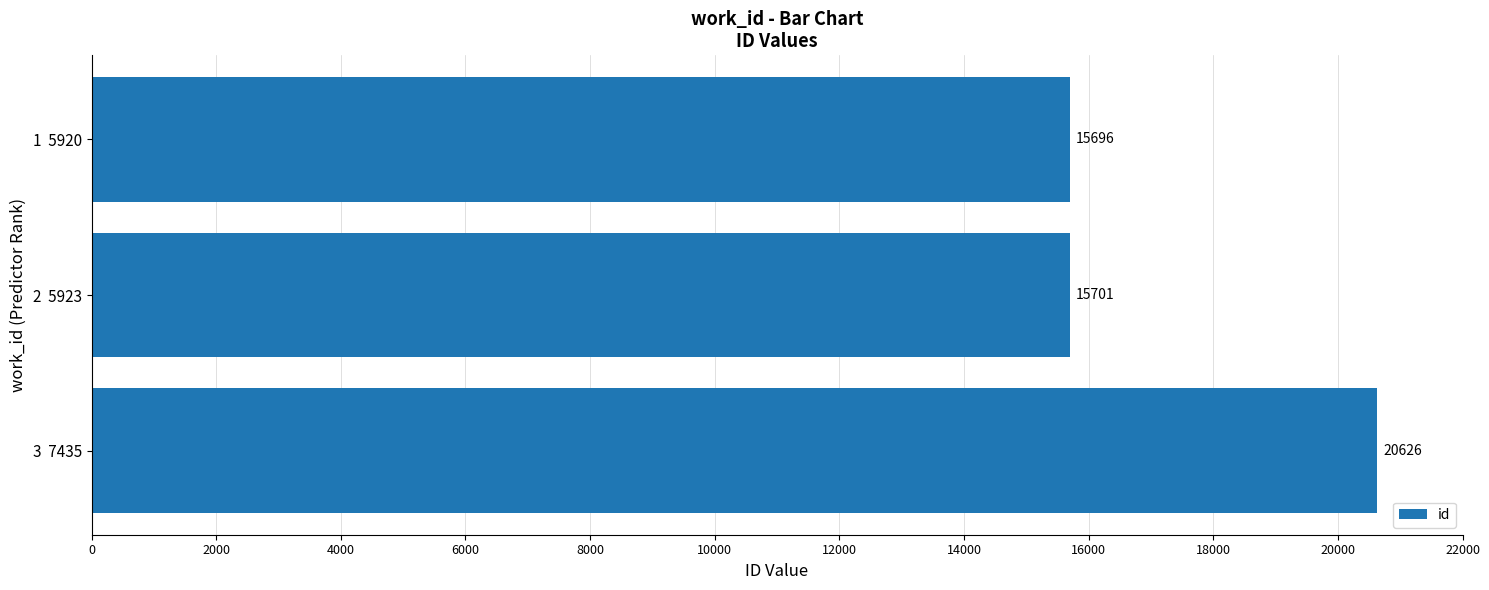

What position from the top is 3  7435?

3